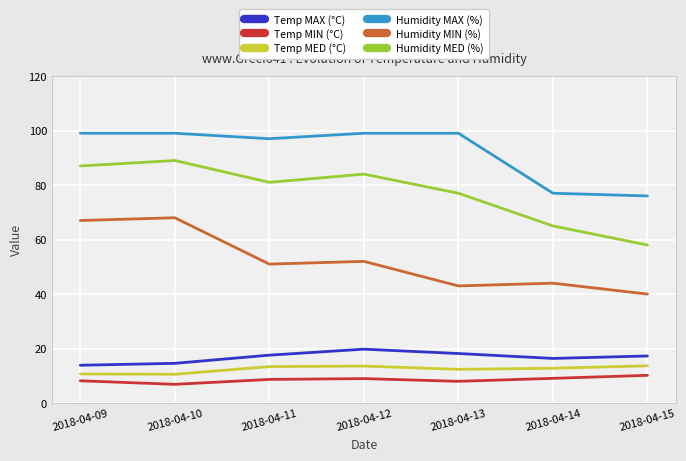

Rank the series at 2018-04-12 from lowest to highest value.

Temp MIN (°C), Temp MED (°C), Temp MAX (°C), Humidity MIN (%), Humidity MED (%), Humidity MAX (%)